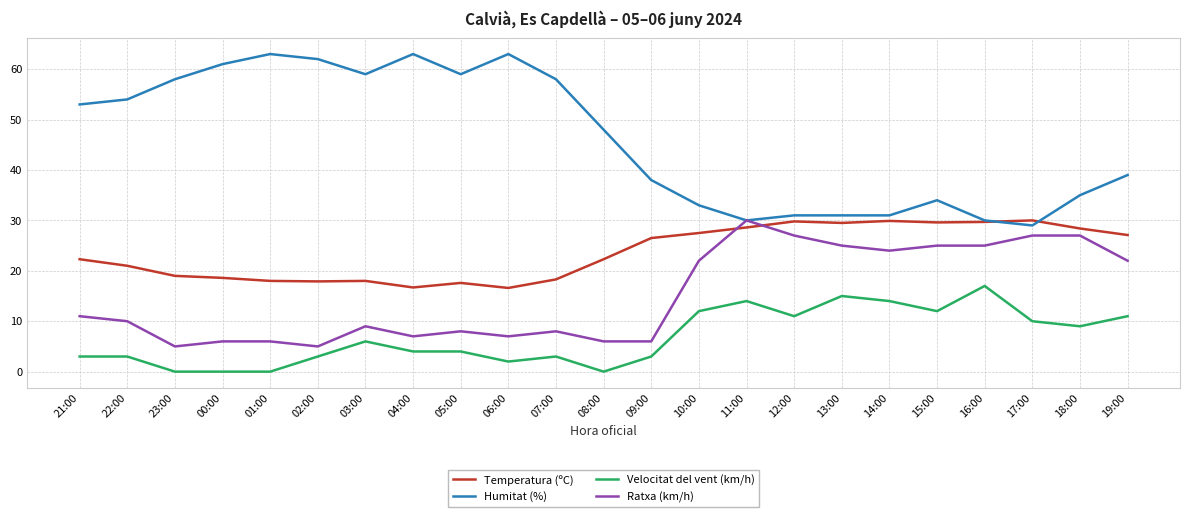

What is the difference between the second highest and second lowest values in the Ratxa (km/h) series?

22.0